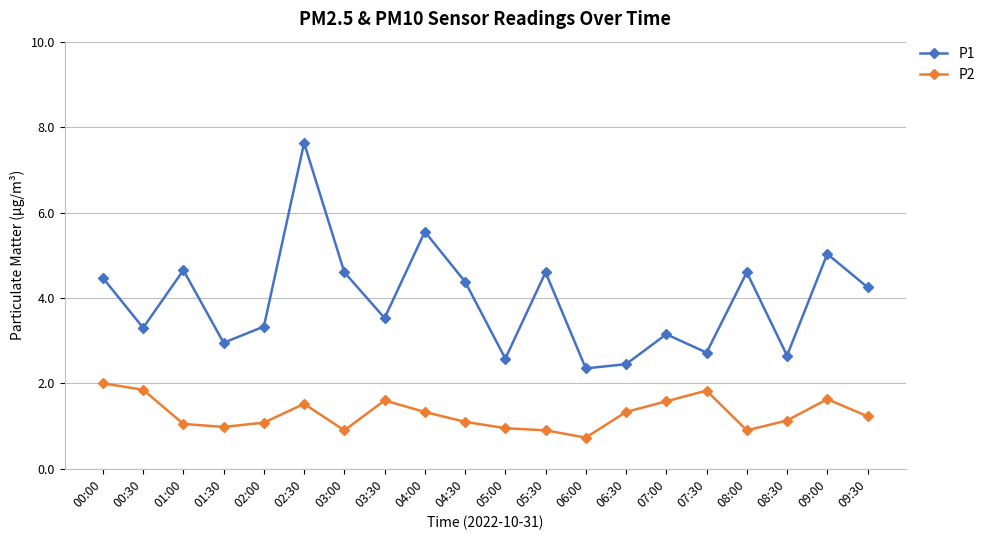

What is the difference between the P2 values at 00:00 and 09:30?

0.8